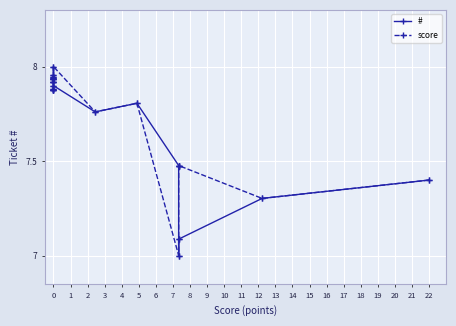

What is the total value across all series at 5?

14.9